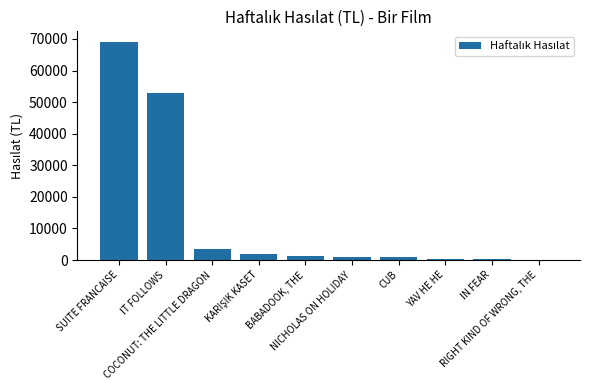

What is the greatest value displayed?

68974.0